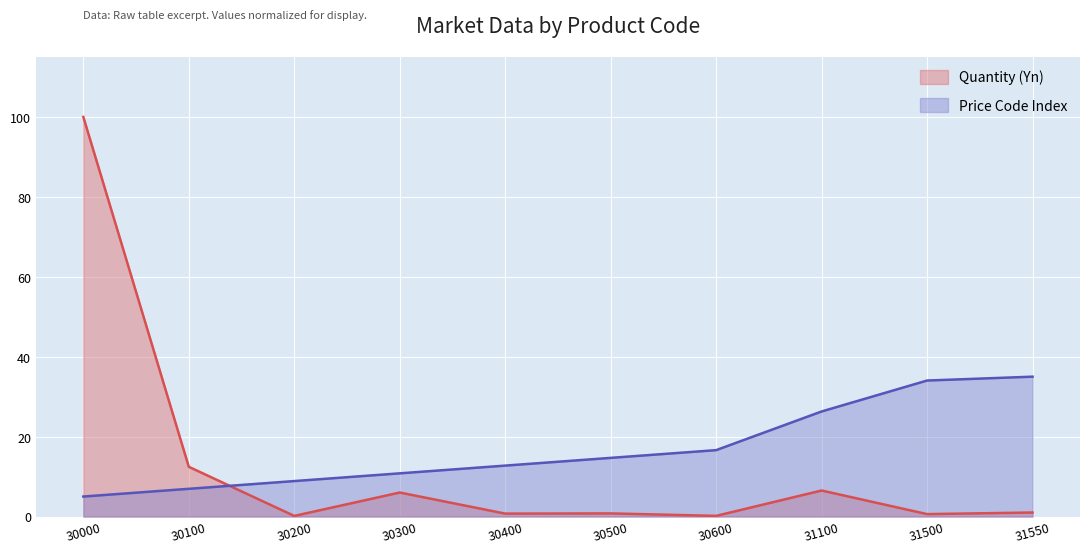

How many lines are shown in the chart?

2